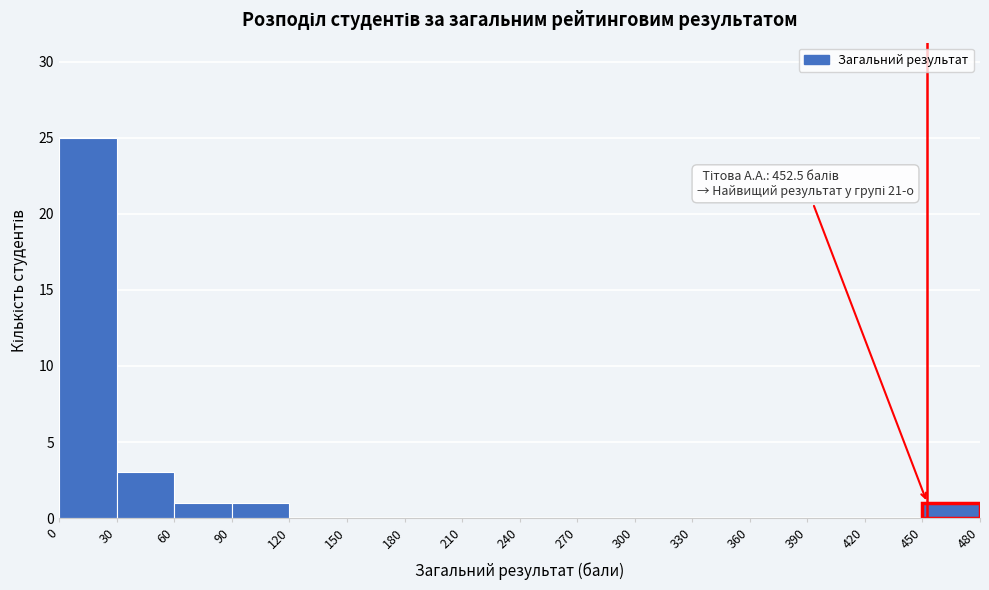

Which range on the x-axis has the tallest bar?

0 to 30